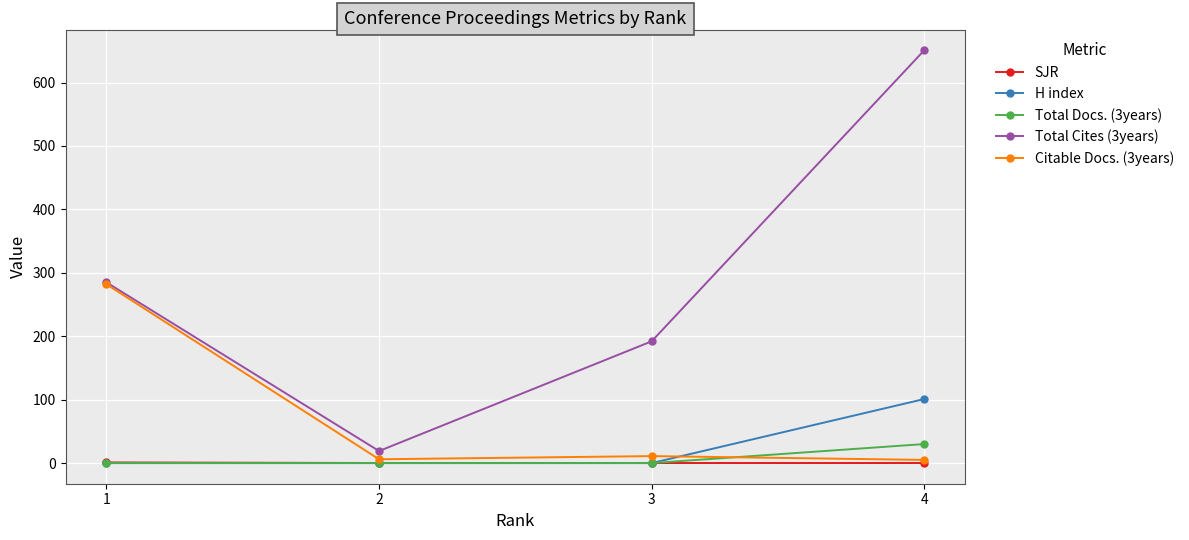

What is the approximate value of Citable Docs. (3years) at 3?

11.0